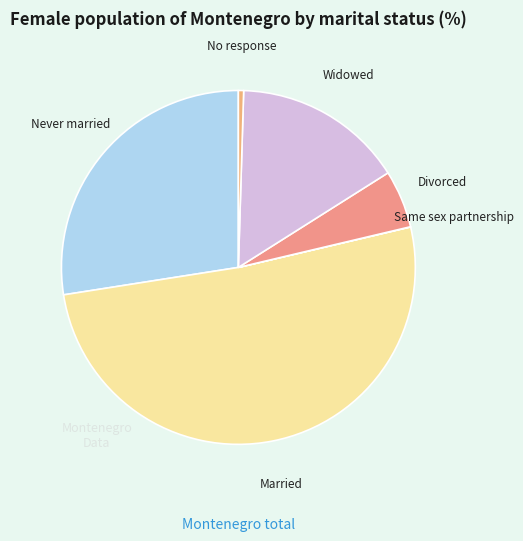

The Divorced slice represents 1% of the pie. True or false?

False